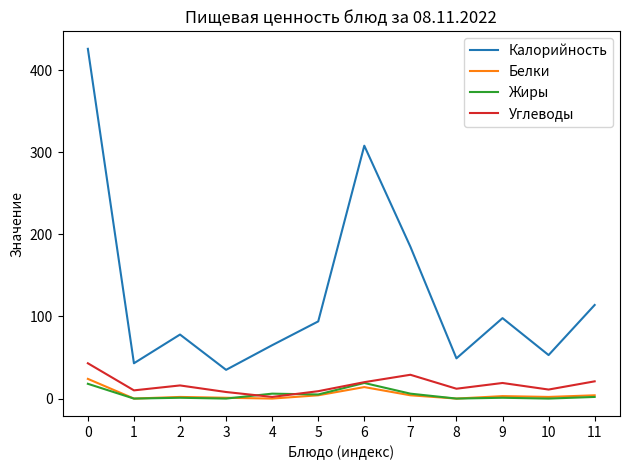

Which series has the largest range (max minus min)?

Калорийность